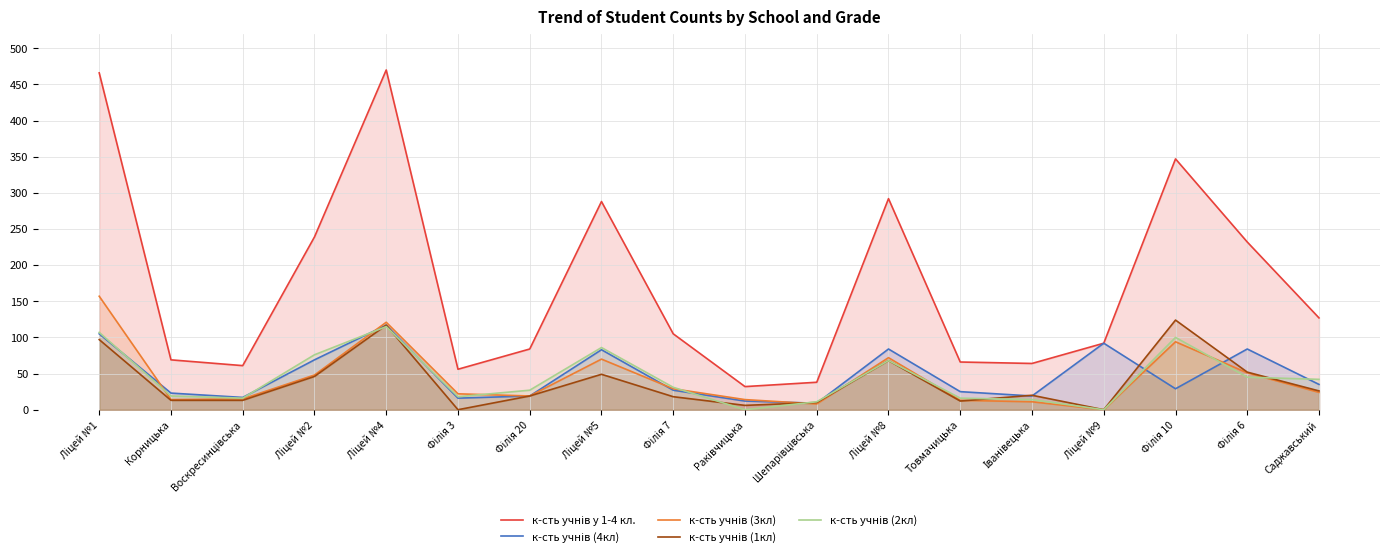

What is the label of the 12th point from the left?

Ліцей №8